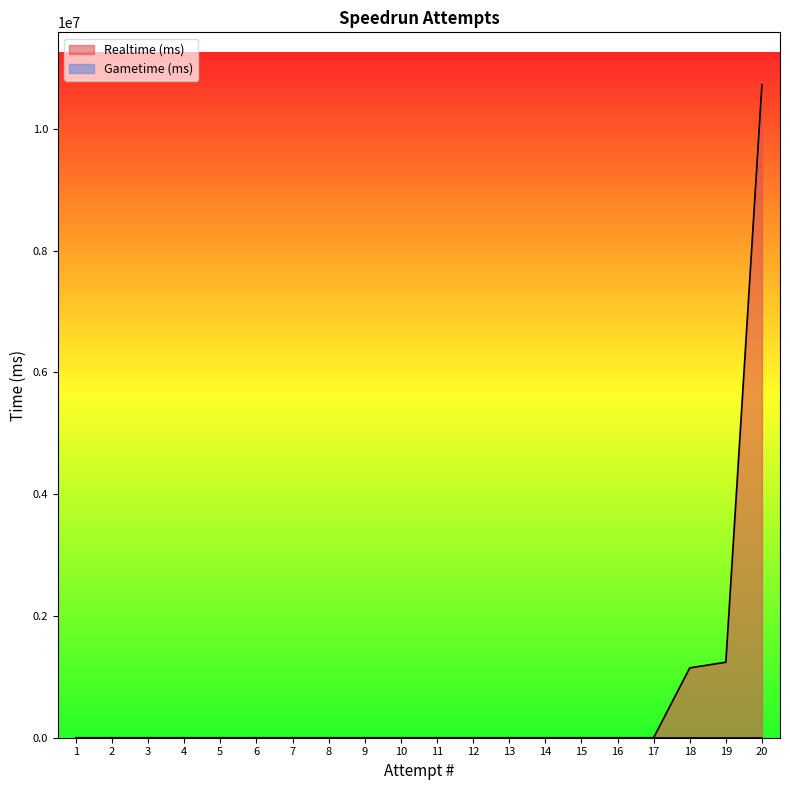

The value at 20 is 14707330. True or false?

False